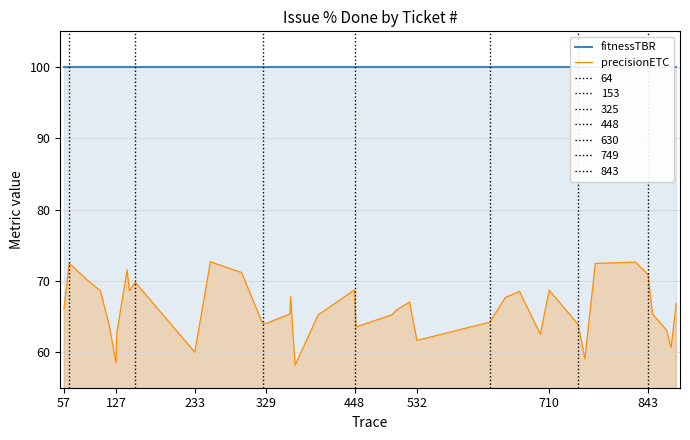

The value of precisionETC at 233 is 84.7. True or false?

False